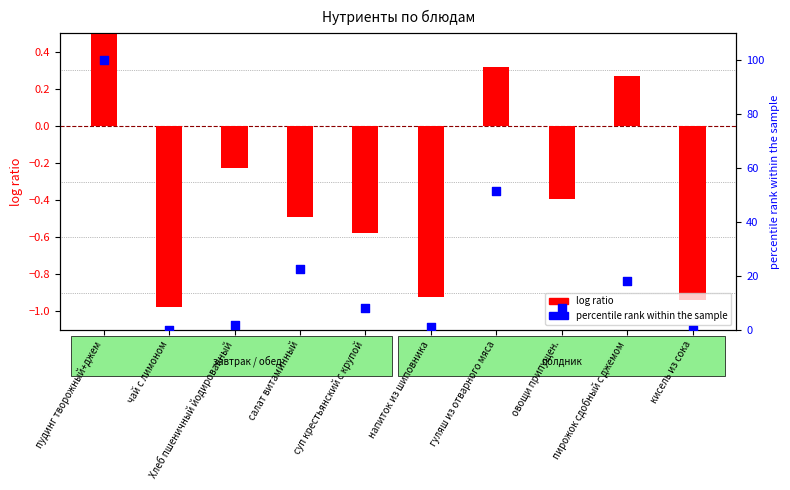

At how many categories does at least one series exceed 59?

1